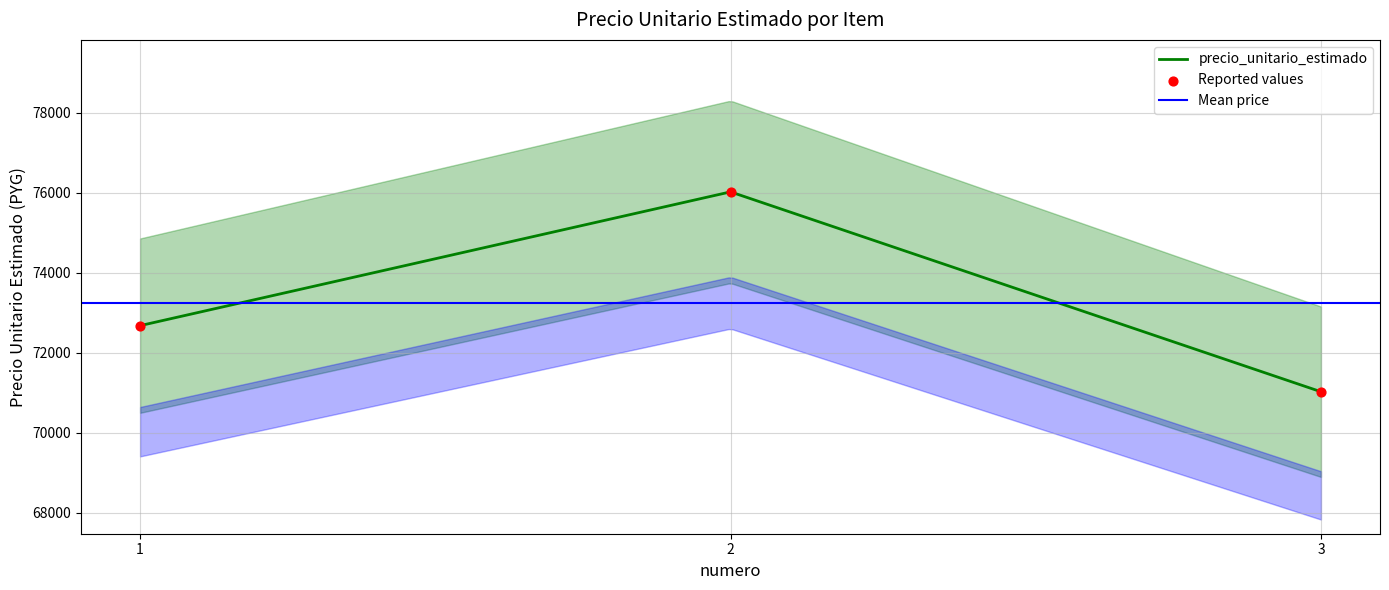

What is the change in value from 1 to 3?

-1653